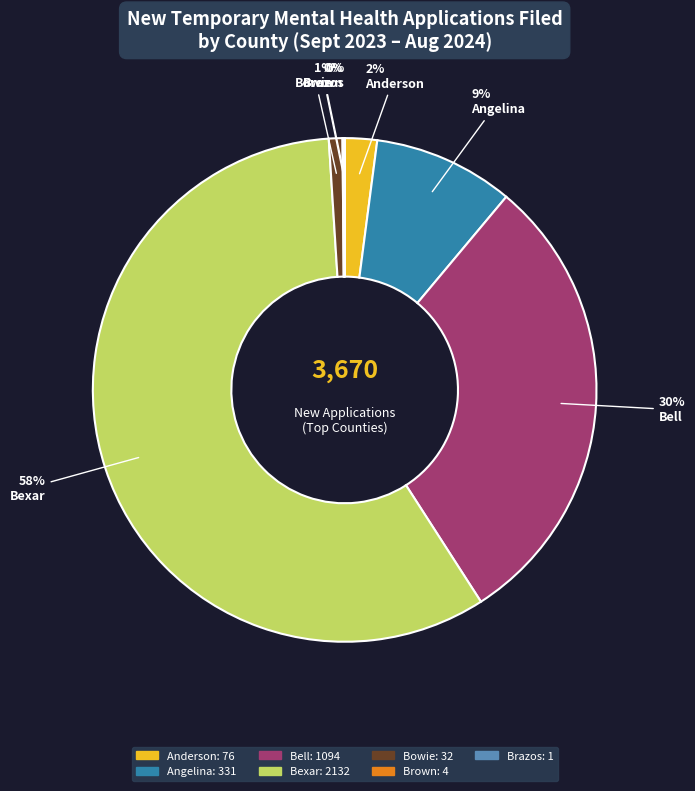

To the nearest percent, what percentage of the pie is Bell?

30%